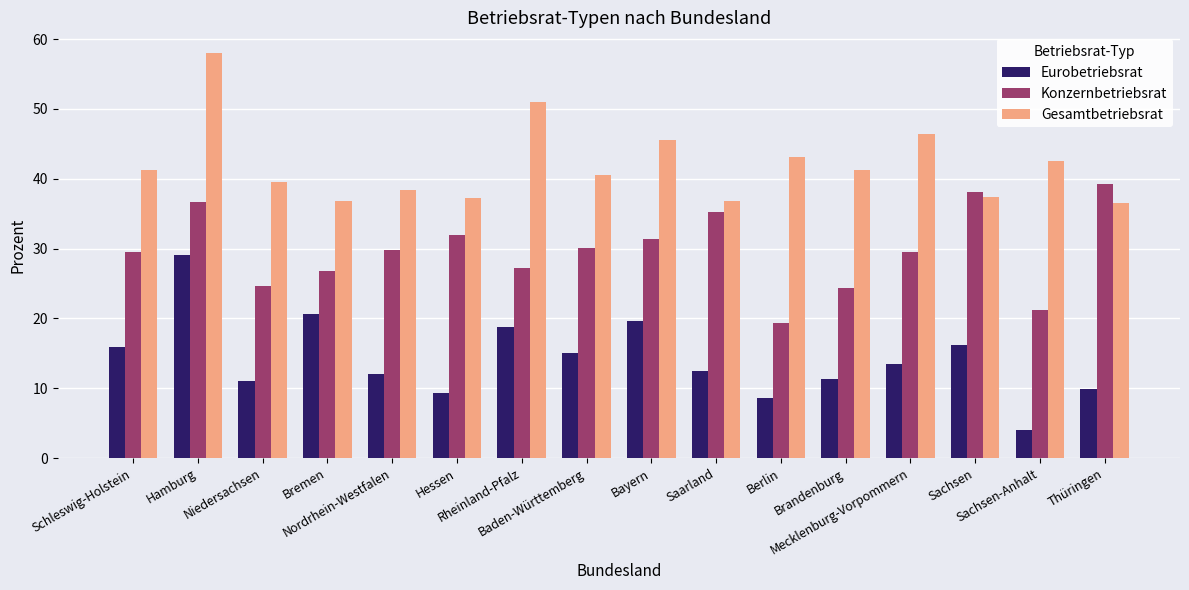

At which category does the chart reach its minimum across all series?

Sachsen-Anhalt